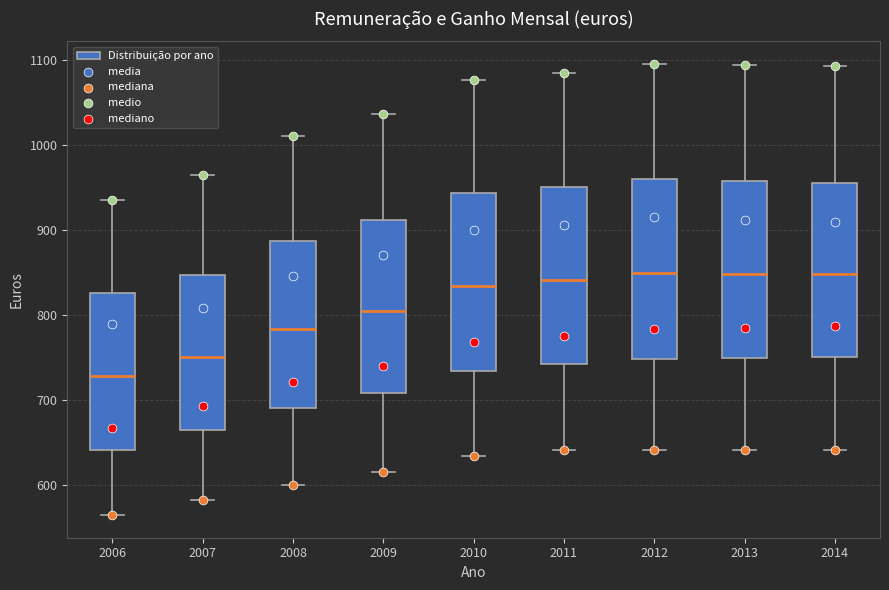

Reading left to right, transcribe this box plot: for each box, give where its median line is, the range the box spans, and where its two whiskers end, as read against the y-axis. The values are not printed on the chart, so give them approximately, as read against the axis.

2006: median 730, box 640 to 830, whiskers 570 to 940
2007: median 750, box 670 to 850, whiskers 580 to 970
2008: median 780, box 690 to 890, whiskers 600 to 1010
2009: median 810, box 710 to 910, whiskers 620 to 1040
2010: median 830, box 730 to 940, whiskers 630 to 1080
2011: median 840, box 740 to 950, whiskers 640 to 1080
2012: median 850, box 750 to 960, whiskers 640 to 1100
2013: median 850, box 750 to 960, whiskers 640 to 1090
2014: median 850, box 750 to 960, whiskers 640 to 1090